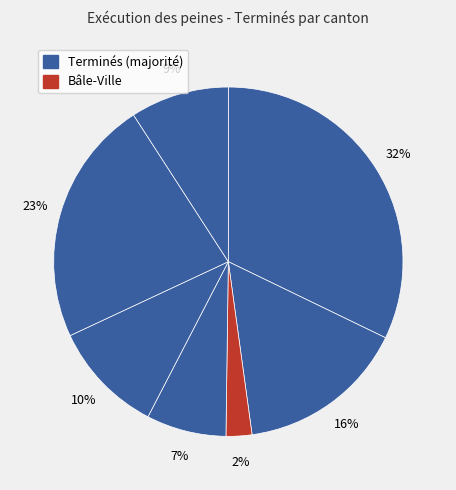

Is there any slice that represents more than half of the pie?

No